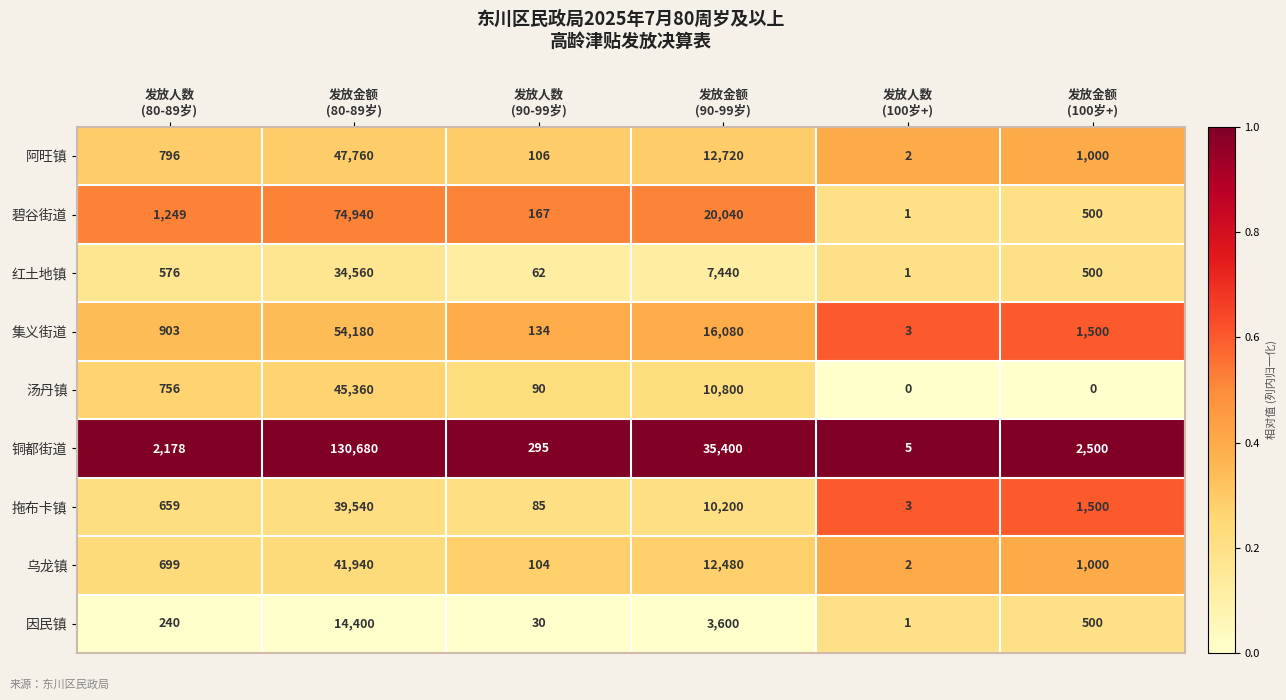

Which series has the largest total across all categories?

铜都街道